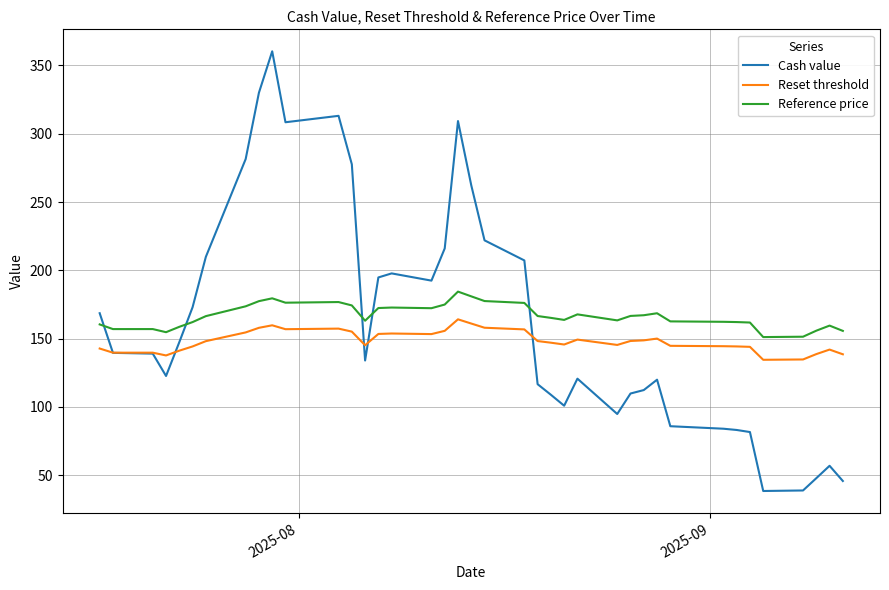

Which series has the largest total across all categories?

Reference price